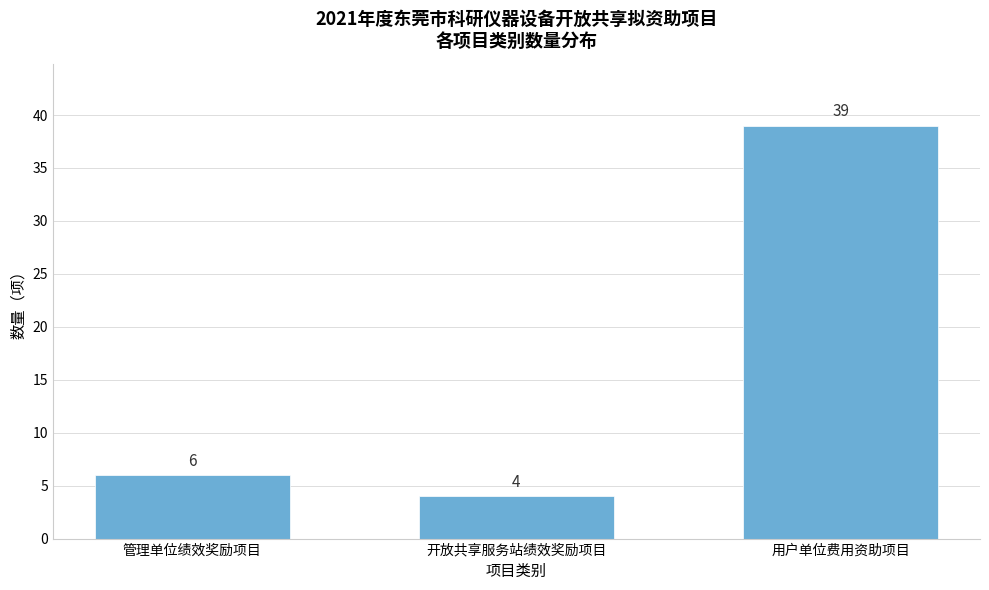

Reading left to right, extract all data points from this chart.

6	4	39